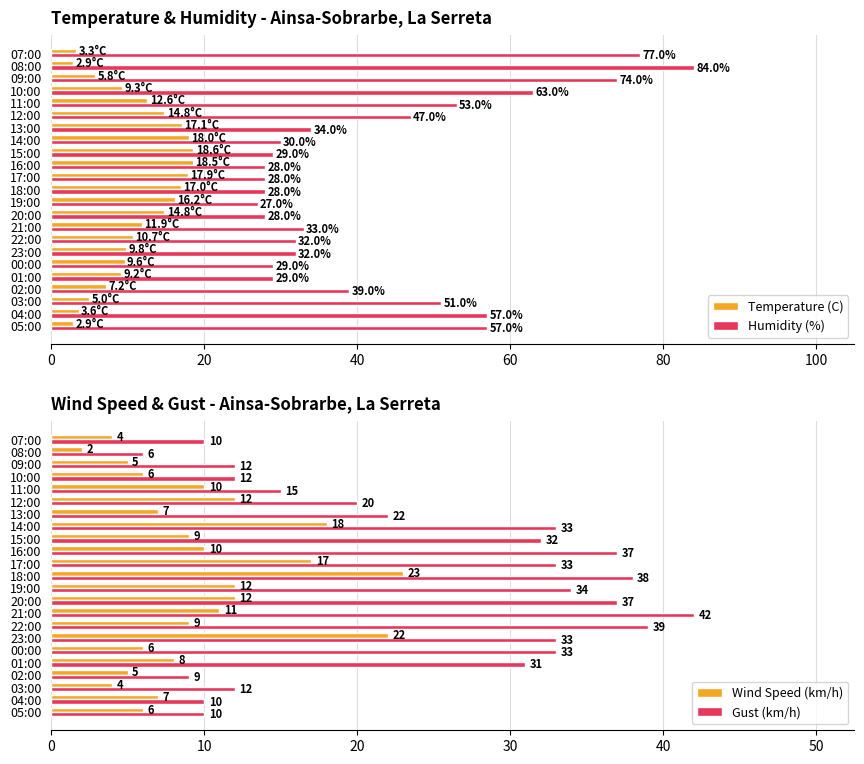

What is the average value of the Humidity (%) series?

43.0